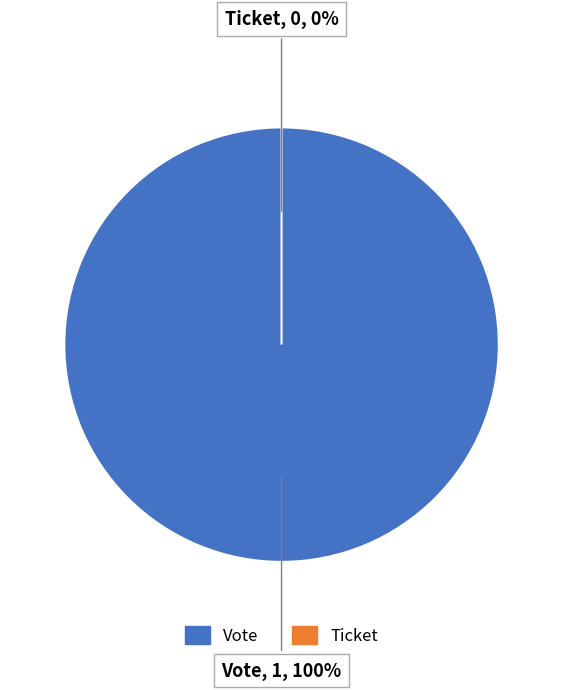

To the nearest percent, what portion does Vote represent?

100%